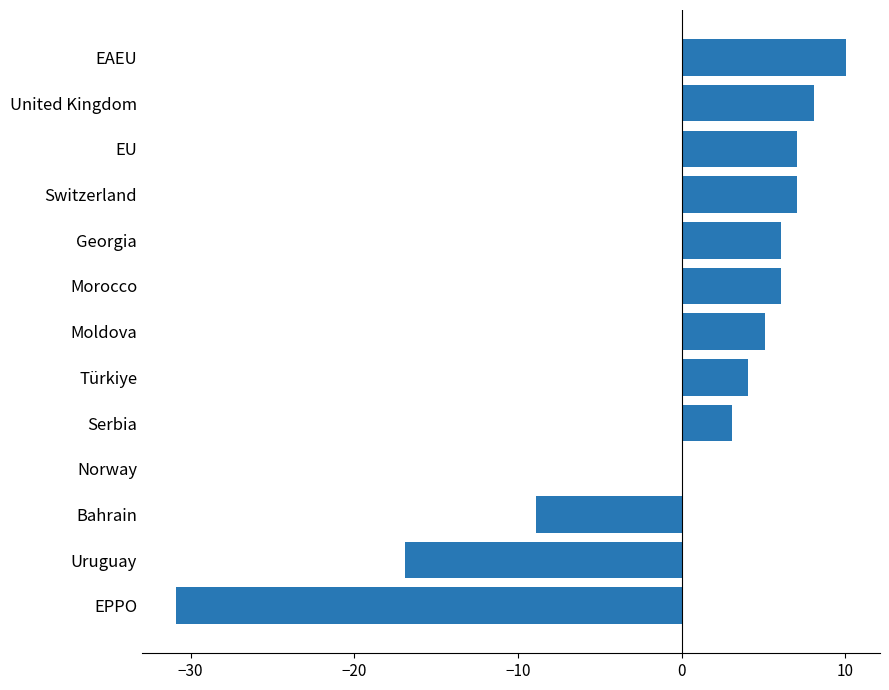

Reading top to bottom, extract all data points from this chart.

EAEU=10.1	United Kingdom=8.1	EU=7.1	Switzerland=7.1	Georgia=6.1	Morocco=6.1	Moldova=5.1	Türkiye=4.1	Serbia=3.1	Norway=0.1	Bahrain=-8.9	Uruguay=-16.9	EPPO=-30.9